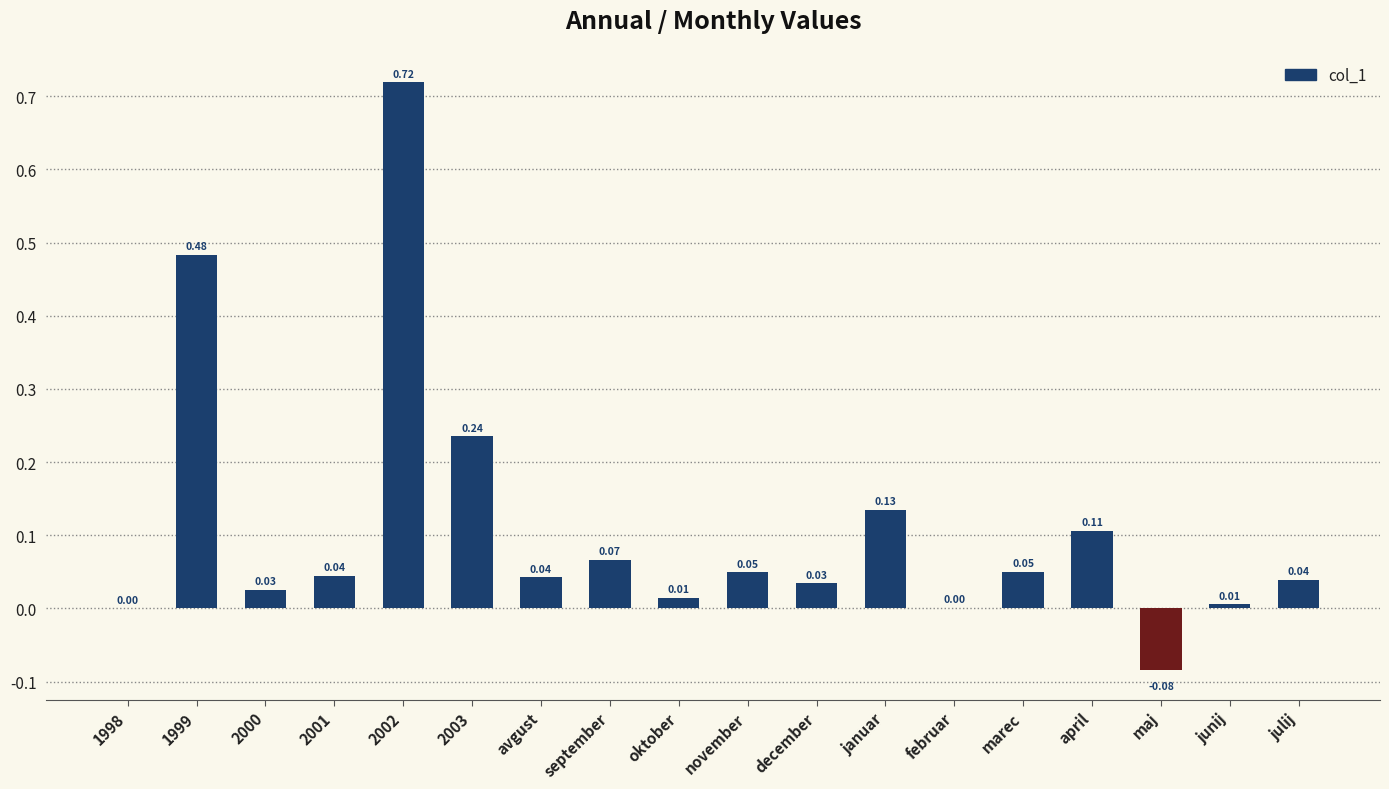

What is the change in value from 2002 to april?

-0.6